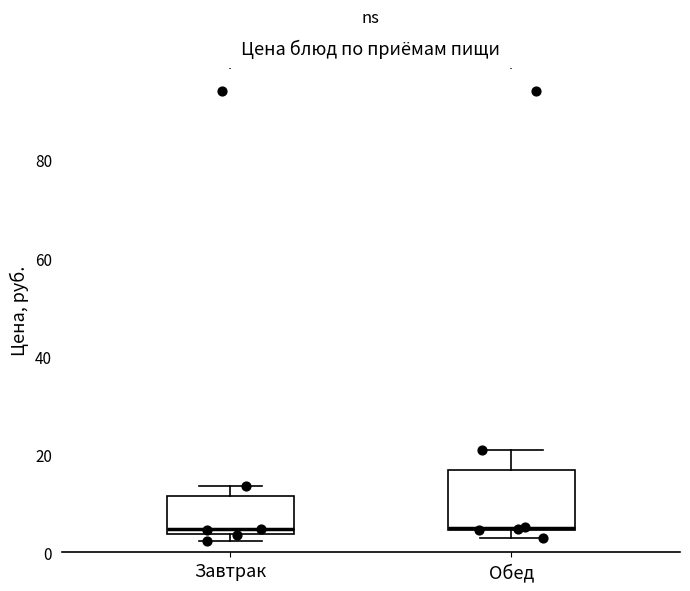

Reading left to right, transcribe this box plot: for each box, give where its median line is, the range the box spans, and where its two whiskers end, as read against the y-axis. The values are not printed on the chart, so give them approximately, as read against the axis.

Завтрак: median 4 (just above the box's lower edge), box 4 to 12, whiskers 2 to 14
Обед: median 6, box 4 to 16, whiskers 2 to 20